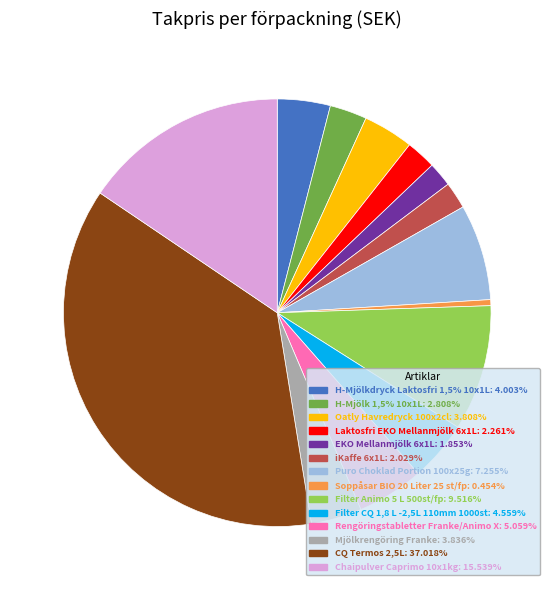

Is it true that CQ Termos 2,5L is 43% of the pie?

False